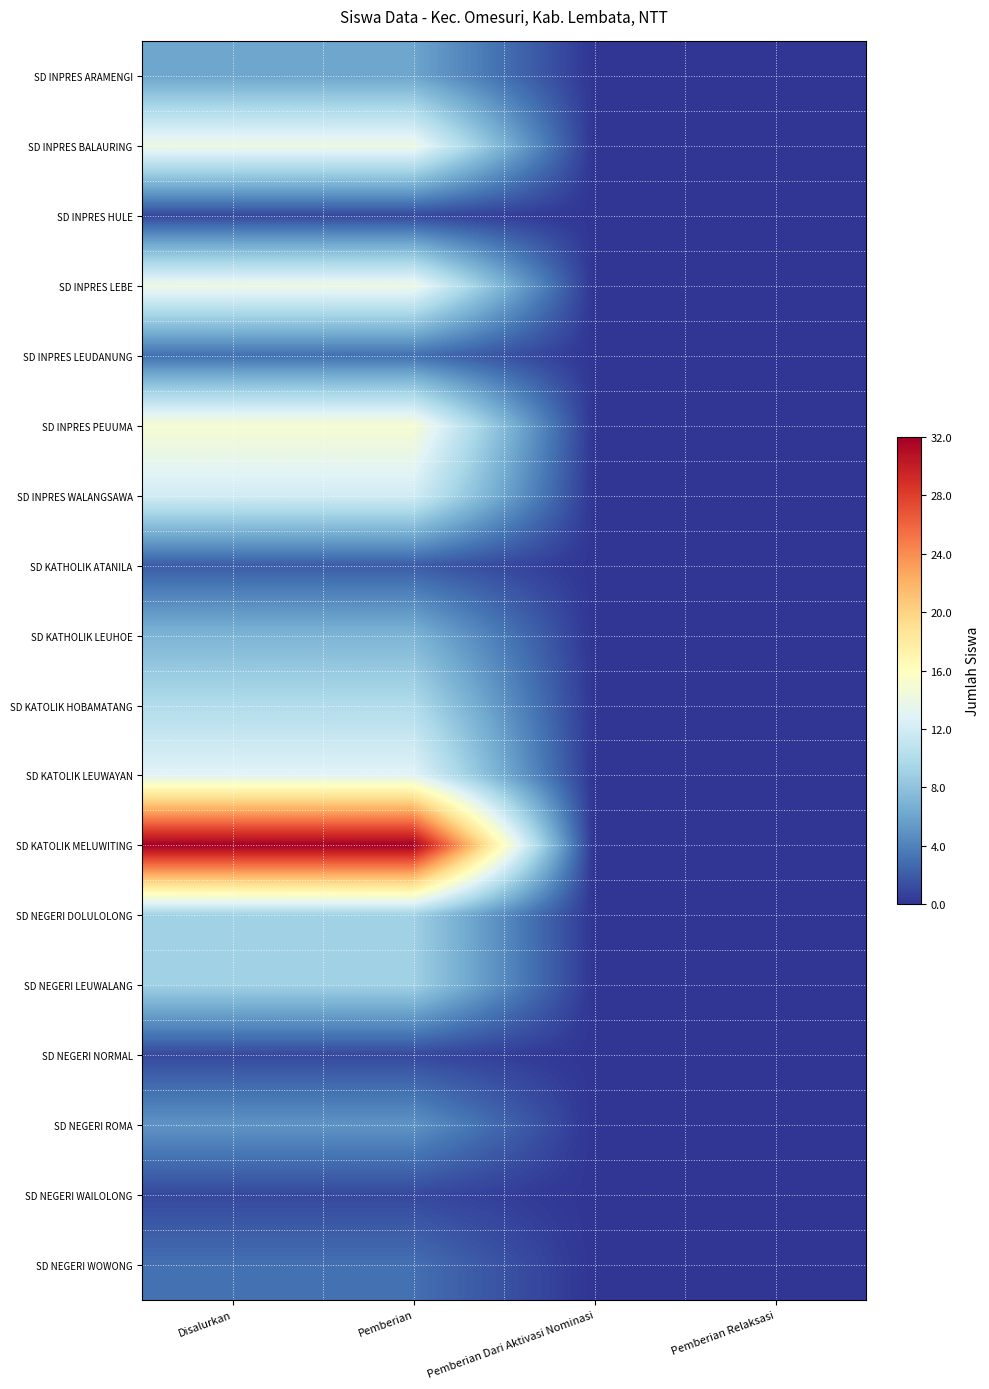

At which category does the chart reach its minimum across all series?

Pemberian Dari Aktivasi Nominasi